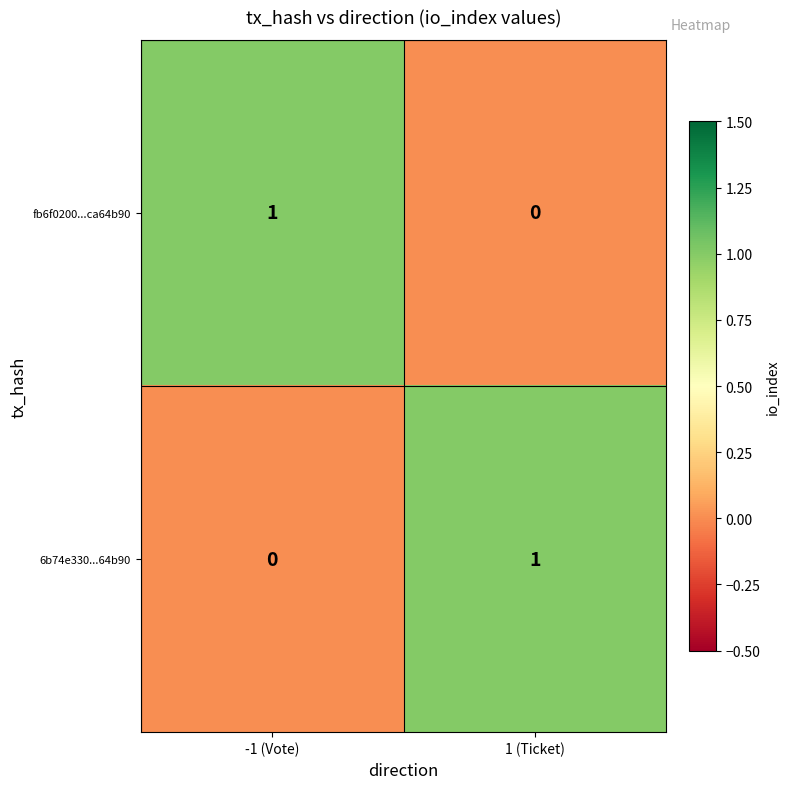

At which label does fb6f0200...ca64b90 reach its minimum?

1 (Ticket)